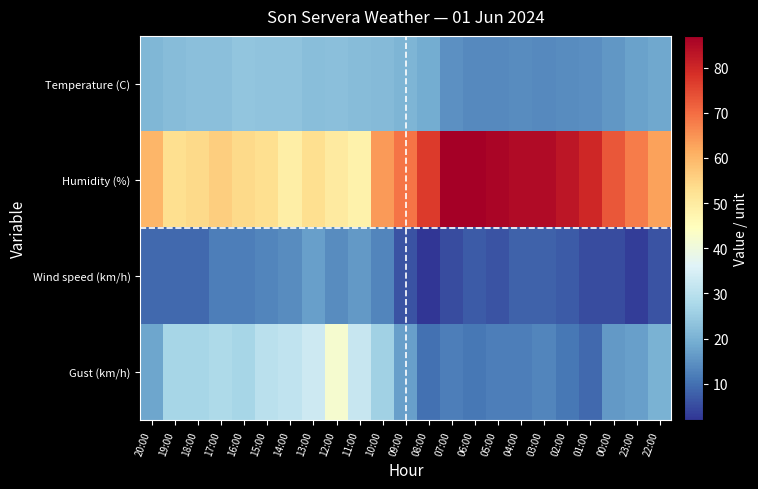

Reading left to right, transcribe all the data shown in this chart.

Temperature (C): 20:00=21.0	19:00=22.2	18:00=22.9	17:00=22.9	16:00=23.7	15:00=23.4	14:00=23.5	13:00=22.5	12:00=22.8	11:00=22.2	10:00=21.7	09:00=20.9	08:00=19.0	07:00=14.7	06:00=13.7	05:00=13.8	04:00=14.0	03:00=13.9	02:00=14.2	01:00=14.5	00:00=15.7	23:00=17.4	22:00=18.6
Humidity (%): 20:00=60.0	19:00=53.0	18:00=54.0	17:00=56.0	16:00=54.0	15:00=53.0	14:00=49.0	13:00=53.0	12:00=50.0	11:00=48.0	10:00=64.0	09:00=69.0	08:00=77.0	07:00=87.0	06:00=87.0	05:00=86.0	04:00=85.0	03:00=85.0	02:00=83.0	01:00=80.0	00:00=73.0	23:00=68.0	22:00=63.0
Wind speed (km/h): 20:00=9.0	19:00=9.0	18:00=9.0	17:00=12.0	16:00=12.0	15:00=13.0	14:00=14.0	13:00=17.0	12:00=14.0	11:00=16.0	10:00=13.0	09:00=6.0	08:00=2.0	07:00=5.0	06:00=7.0	05:00=6.0	04:00=8.0	03:00=8.0	02:00=7.0	01:00=5.0	00:00=5.0	23:00=3.0	22:00=6.0
Gust (km/h): 20:00=18.0	19:00=27.0	18:00=27.0	17:00=28.0	16:00=27.0	15:00=30.0	14:00=31.0	13:00=33.0	12:00=42.0	11:00=32.0	10:00=26.0	09:00=17.0	08:00=10.0	07:00=12.0	06:00=11.0	05:00=12.0	04:00=12.0	03:00=13.0	02:00=11.0	01:00=9.0	00:00=16.0	23:00=17.0	22:00=20.0